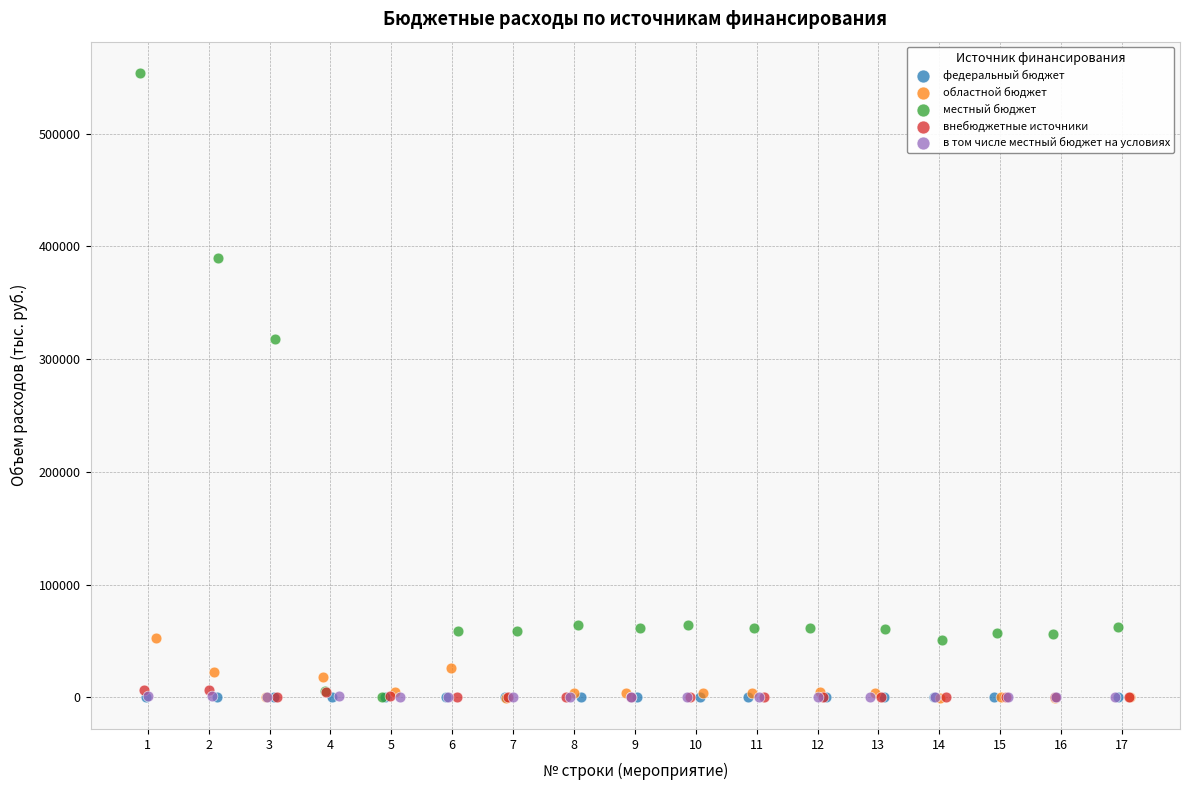

Which series contains the highest Y value?

местный бюджет